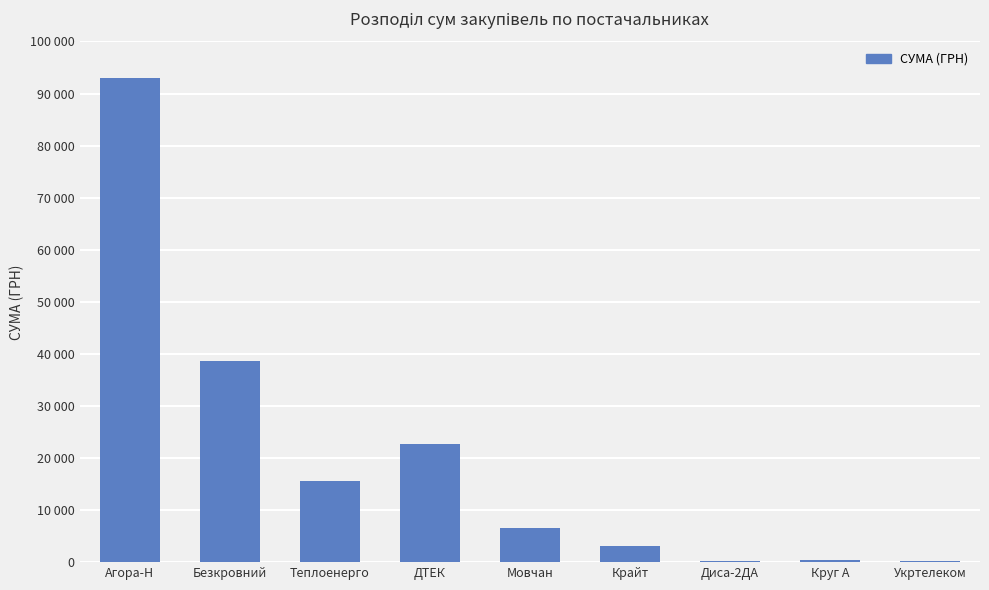

What is the change in value from Безкровний to Теплоенерго?

-23039.4